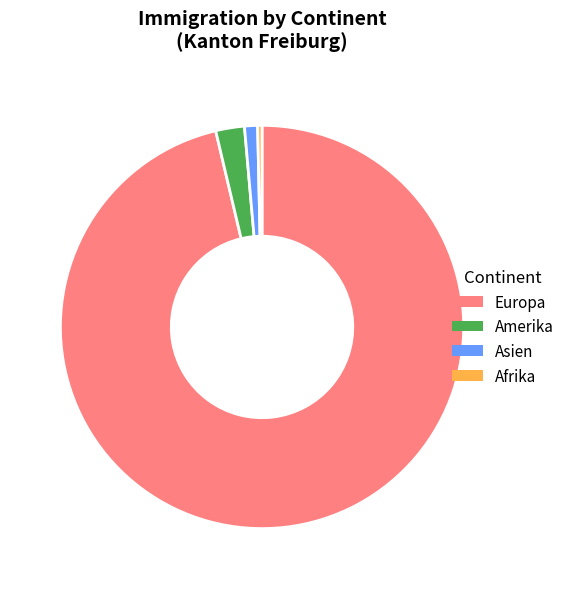

Which slice is the largest?

Europa